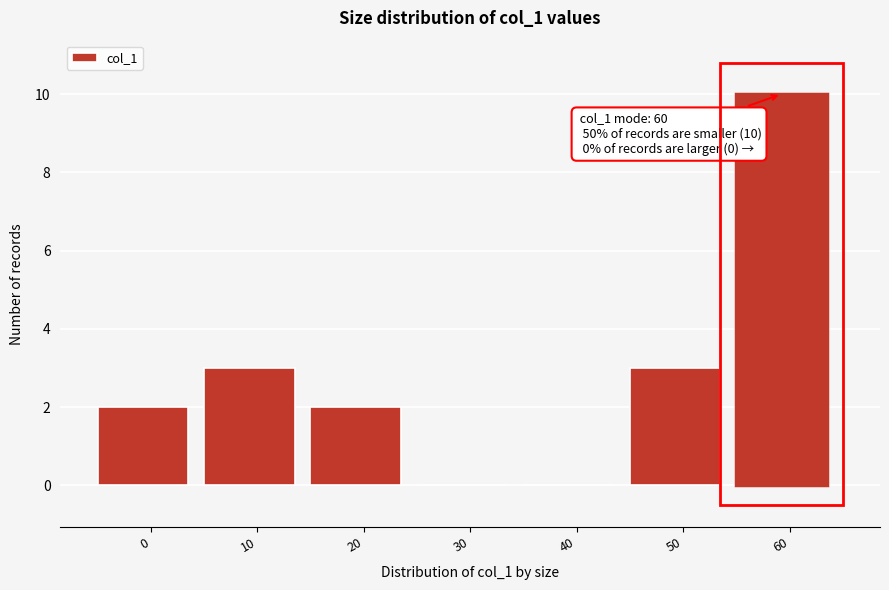

Reading left to right, list all the values displayed in this chart.

0=2	10=3	20=2	30=0	40=0	50=3	60=10